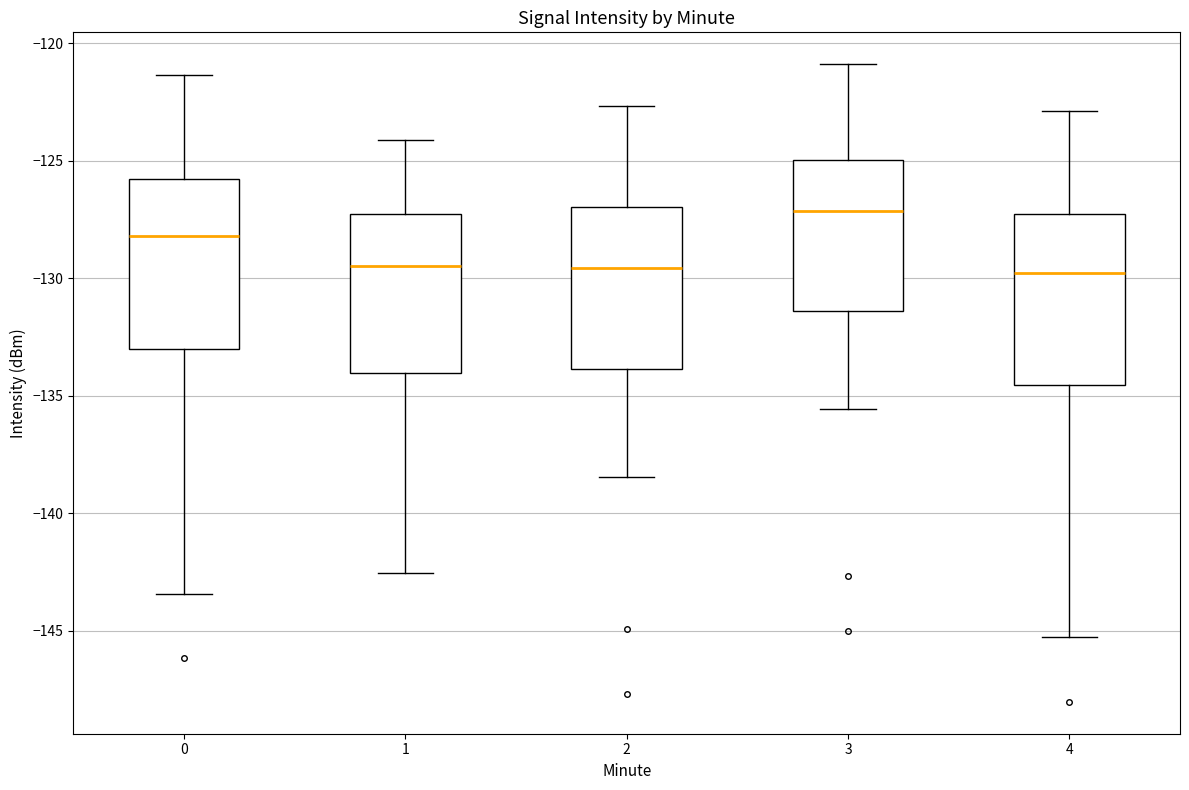

Where does the upper whisker of the box at x = 3 end on the y-axis? The values are not printed on the chart, so give them approximately, as read against the axis.

-121.0